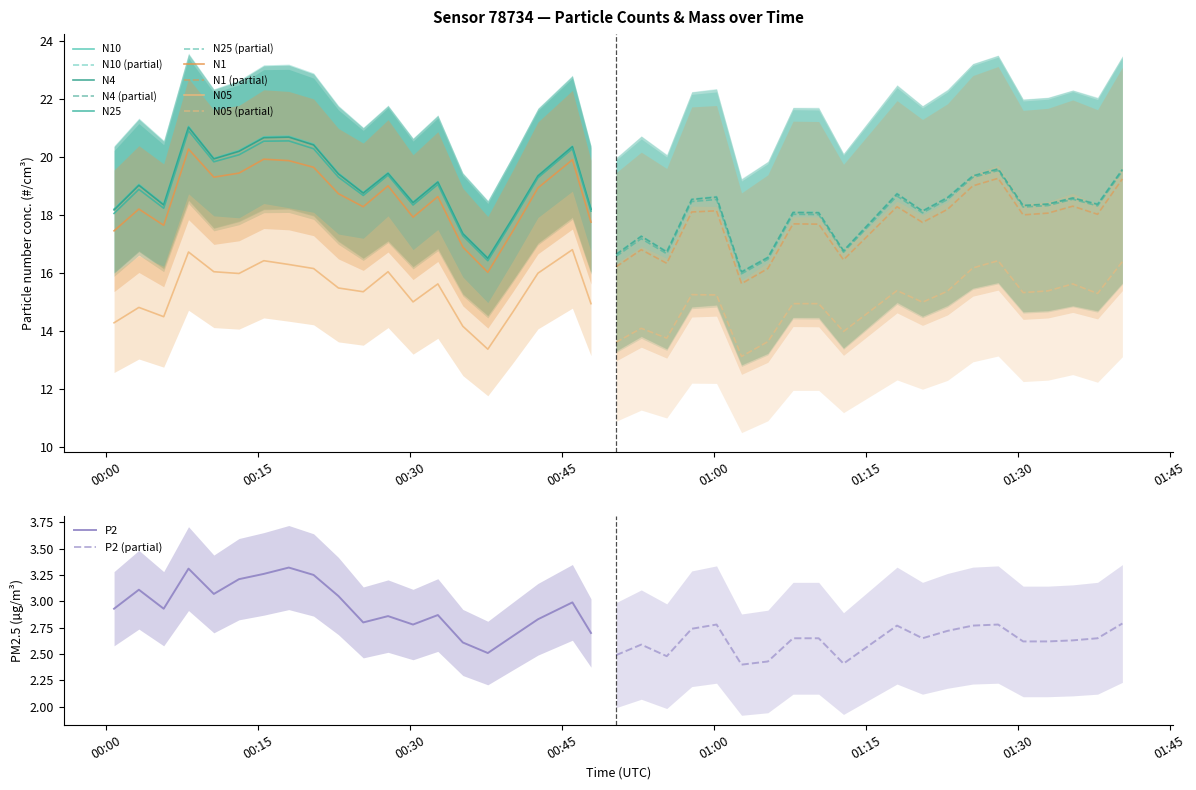

What is the sum of all N1 values?

371.4